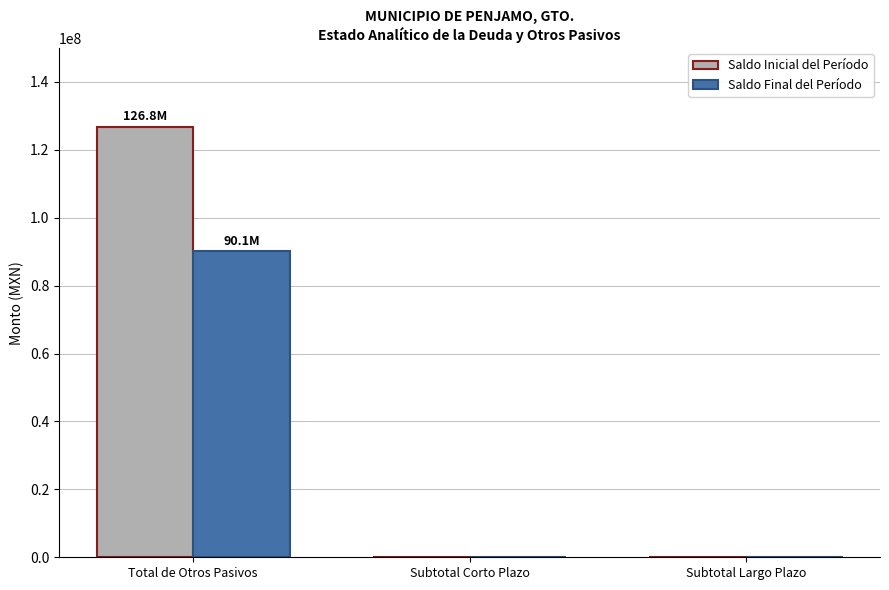

Which series has the largest total across all categories?

Saldo Inicial del Período